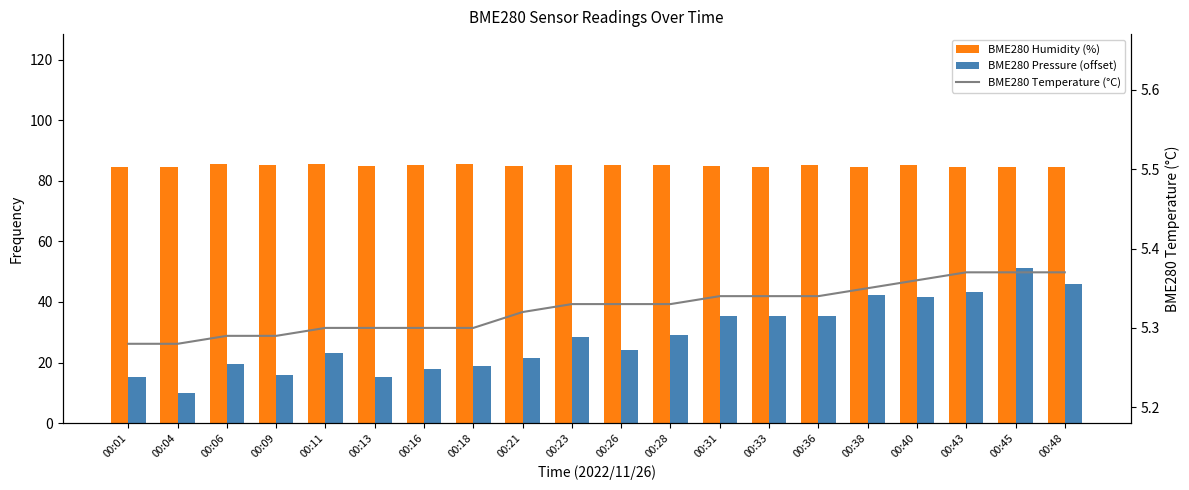

What is the difference between the second highest and minimum values in the BME280 Pressure (offset) series?

36.0